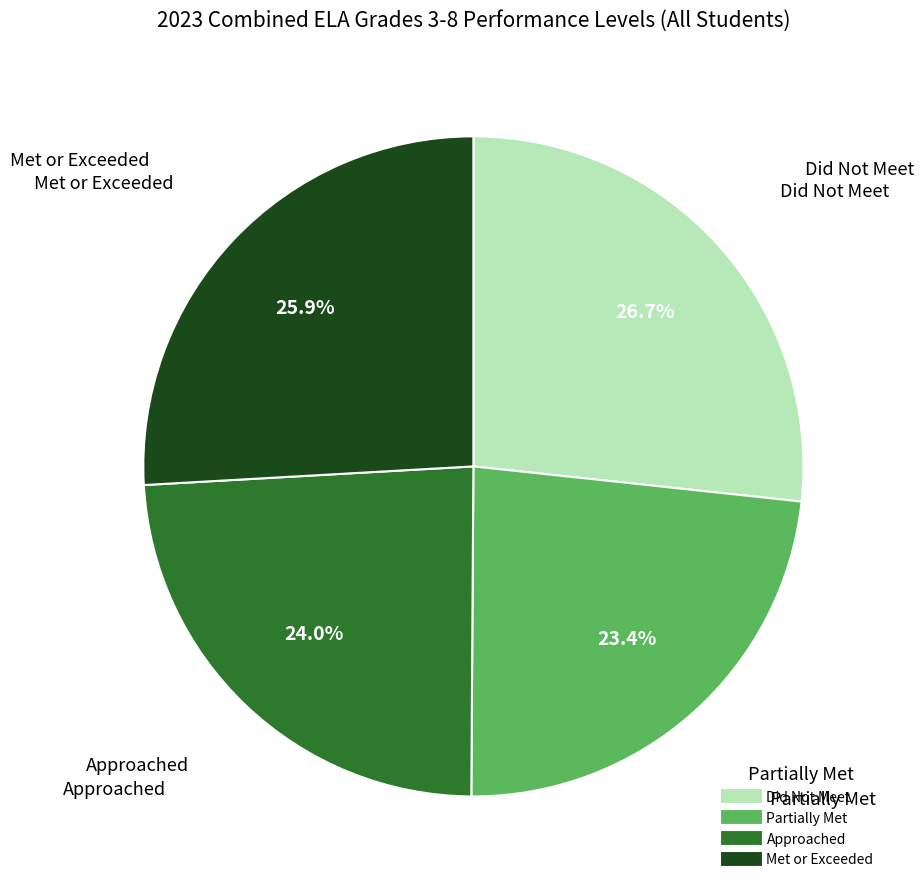

How many slices are in this pie chart?

4